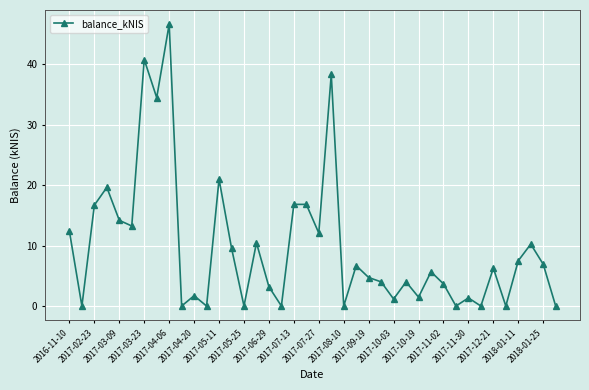

What is the maximum value shown in the chart?

46.7